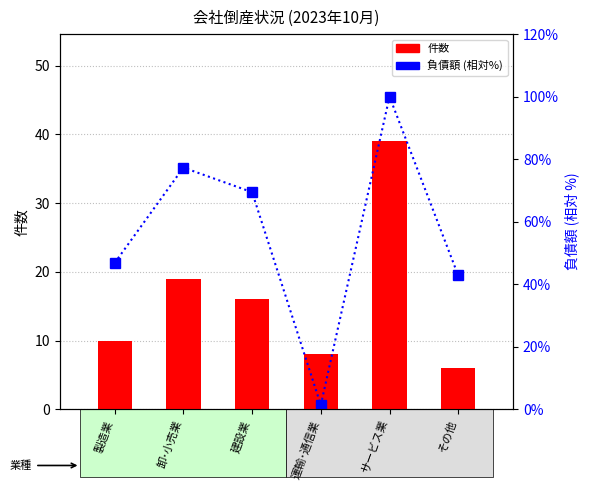

What are all the series names shown in the legend?

件数, 負債額 (相対%)